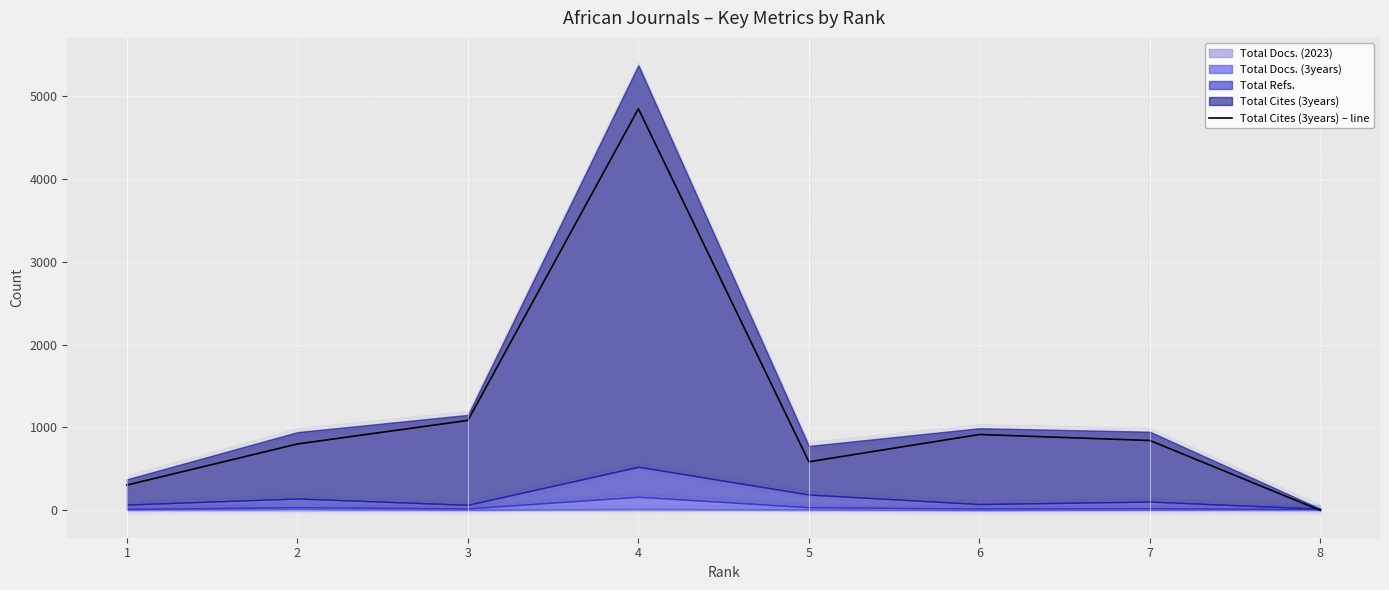

What is the change in value from 5 to 7?

+257